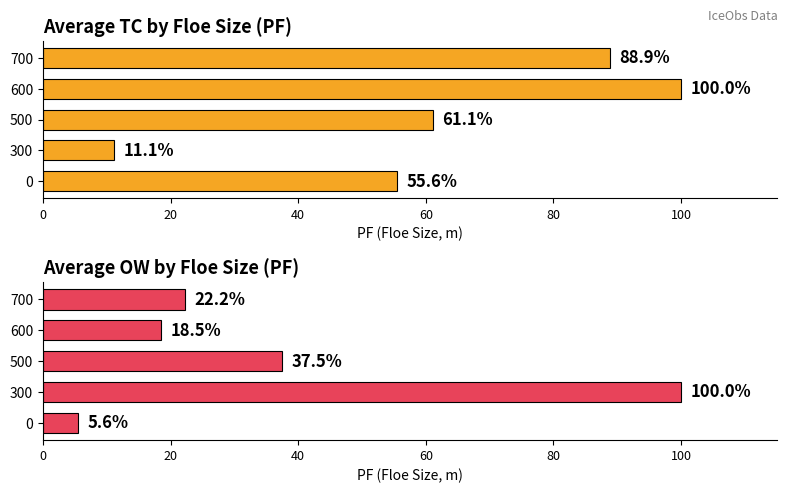

What are all the series names shown in the legend?

Average TC (normalized %), Average OW (normalized %)